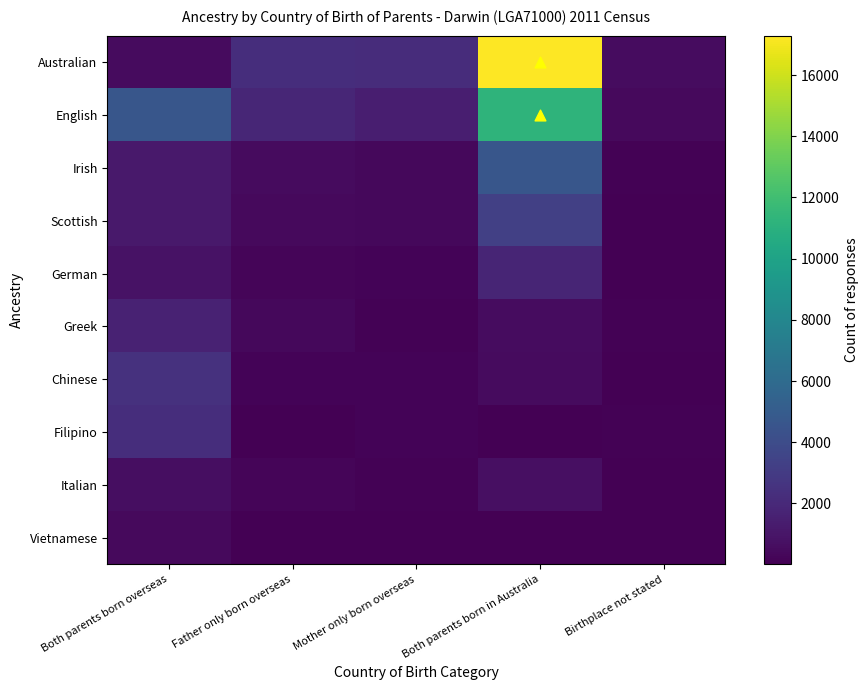

Reading left to right, list all the values displayed in this chart.

Australian: Both parents born overseas=482	Father only born overseas=2289	Mother only born overseas=2186	Both parents born in Australia=17288	Birthplace not stated=602
English: Both parents born overseas=4597	Father only born overseas=1883	Mother only born overseas=1473	Both parents born in Australia=11250	Birthplace not stated=417
Irish: Both parents born overseas=1177	Father only born overseas=505	Mother only born overseas=344	Both parents born in Australia=4653	Birthplace not stated=117
Scottish: Both parents born overseas=1185	Father only born overseas=460	Mother only born overseas=360	Both parents born in Australia=3309	Birthplace not stated=72
German: Both parents born overseas=824	Father only born overseas=269	Mother only born overseas=200	Both parents born in Australia=1764	Birthplace not stated=57
Greek: Both parents born overseas=1690	Father only born overseas=406	Mother only born overseas=137	Both parents born in Australia=597	Birthplace not stated=90
Chinese: Both parents born overseas=2482	Father only born overseas=142	Mother only born overseas=200	Both parents born in Australia=545	Birthplace not stated=63
Filipino: Both parents born overseas=2264	Father only born overseas=39	Mother only born overseas=192	Both parents born in Australia=64	Birthplace not stated=73
Italian: Both parents born overseas=655	Father only born overseas=247	Mother only born overseas=98	Both parents born in Australia=695	Birthplace not stated=37
Vietnamese: Both parents born overseas=411	Father only born overseas=15	Mother only born overseas=9	Both parents born in Australia=5	Birthplace not stated=11